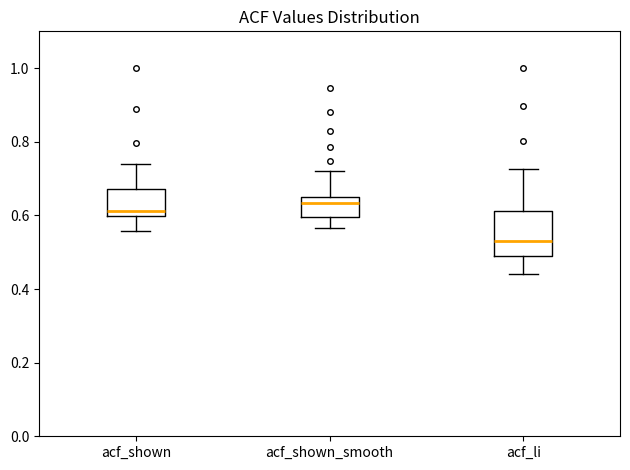

Reading left to right, transcribe this box plot: for each box, give where its median line is, the range the box spans, and where its two whiskers end, as read against the y-axis. The values are not printed on the chart, so give them approximately, as read against the axis.

acf_shown: median 0.62, box 0.60 to 0.68, whiskers 0.56 to 0.74
acf_shown_smooth: median 0.64, box 0.60 to 0.66, whiskers 0.56 to 0.72
acf_li: median 0.54, box 0.50 to 0.62, whiskers 0.44 to 0.72